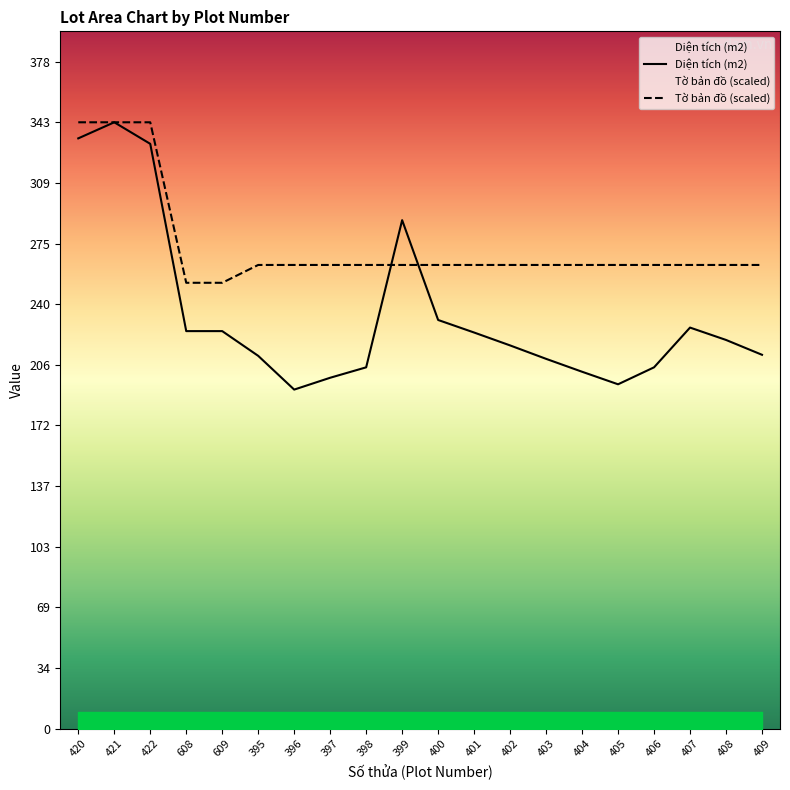

At 608, list the series in order from largest to smallest.

Tờ bản đồ, Diện tích (m2)